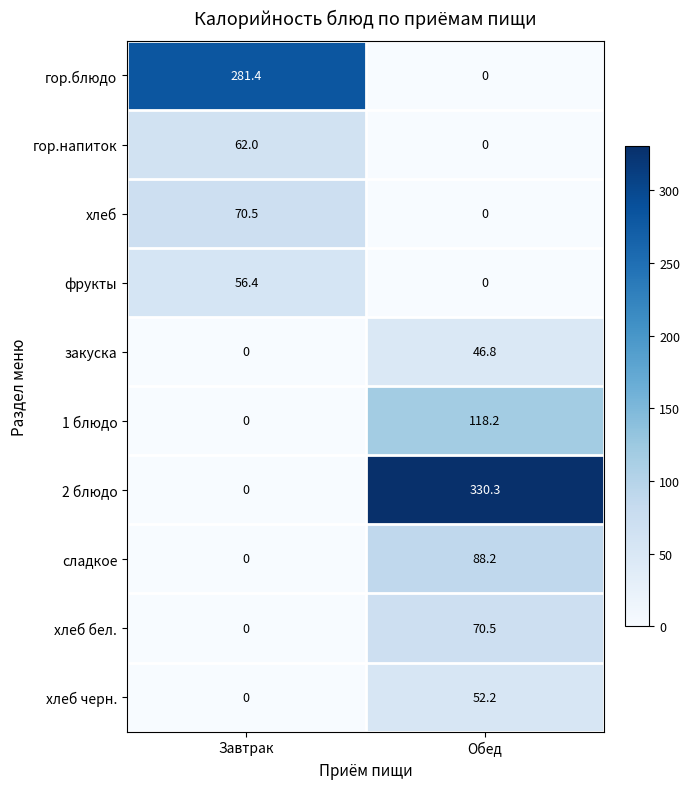

At which category is the sum across all series the highest?

Обед